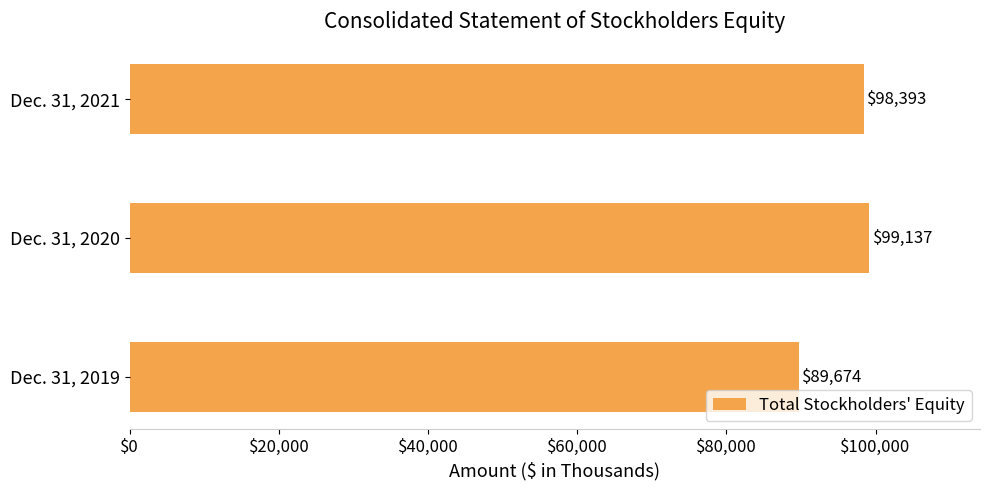

At which label is the value closest to 94405?

Dec. 31, 2021